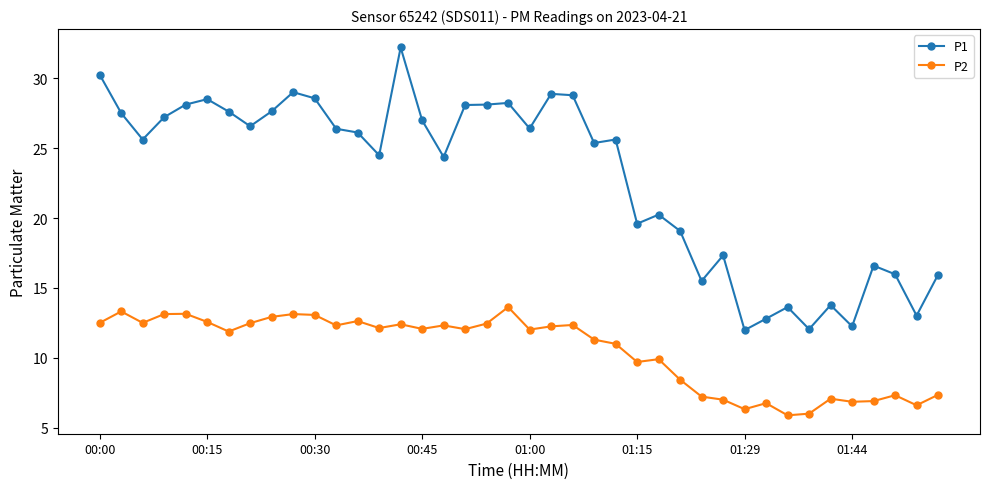

True or false: P1 and P2 intersect in this chart.

False